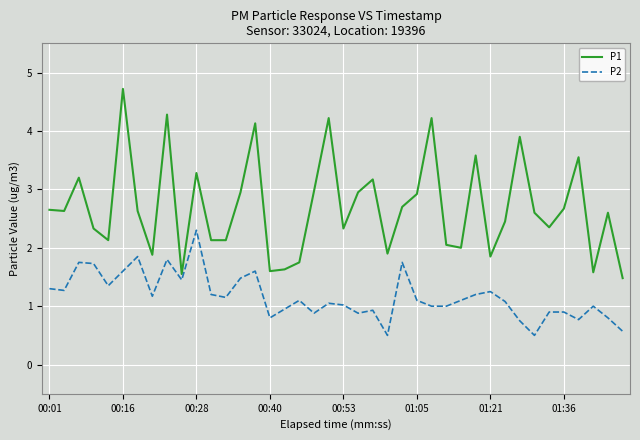

Which series has the largest total across all categories?

P1